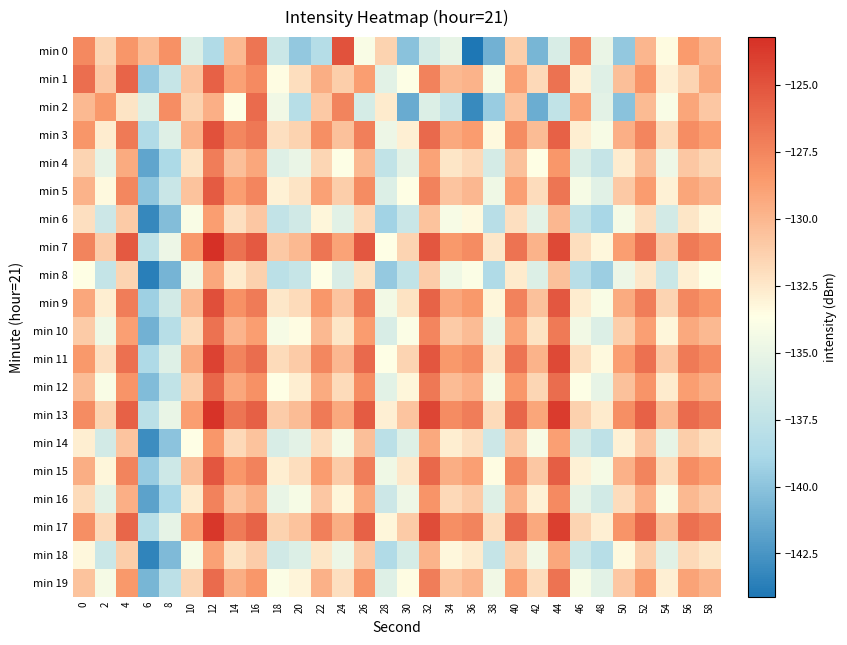

How many distinct data groups are displayed?

20